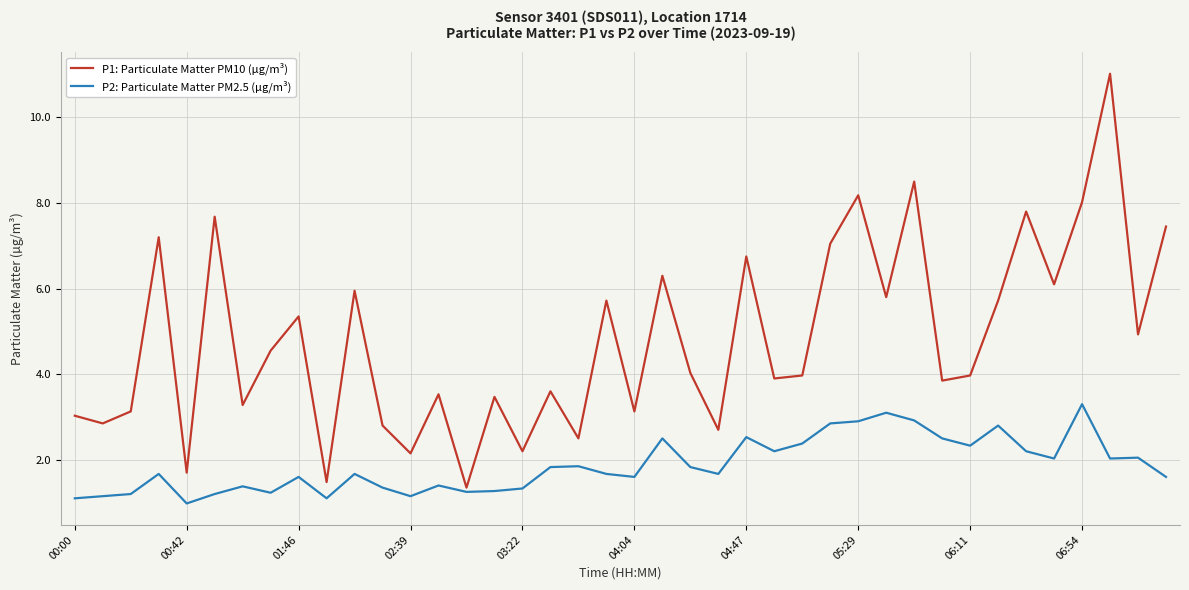

List the series in order of their peak value, lowest first.

P2: Particulate Matter PM2.5 (µg/m³), P1: Particulate Matter PM10 (µg/m³)